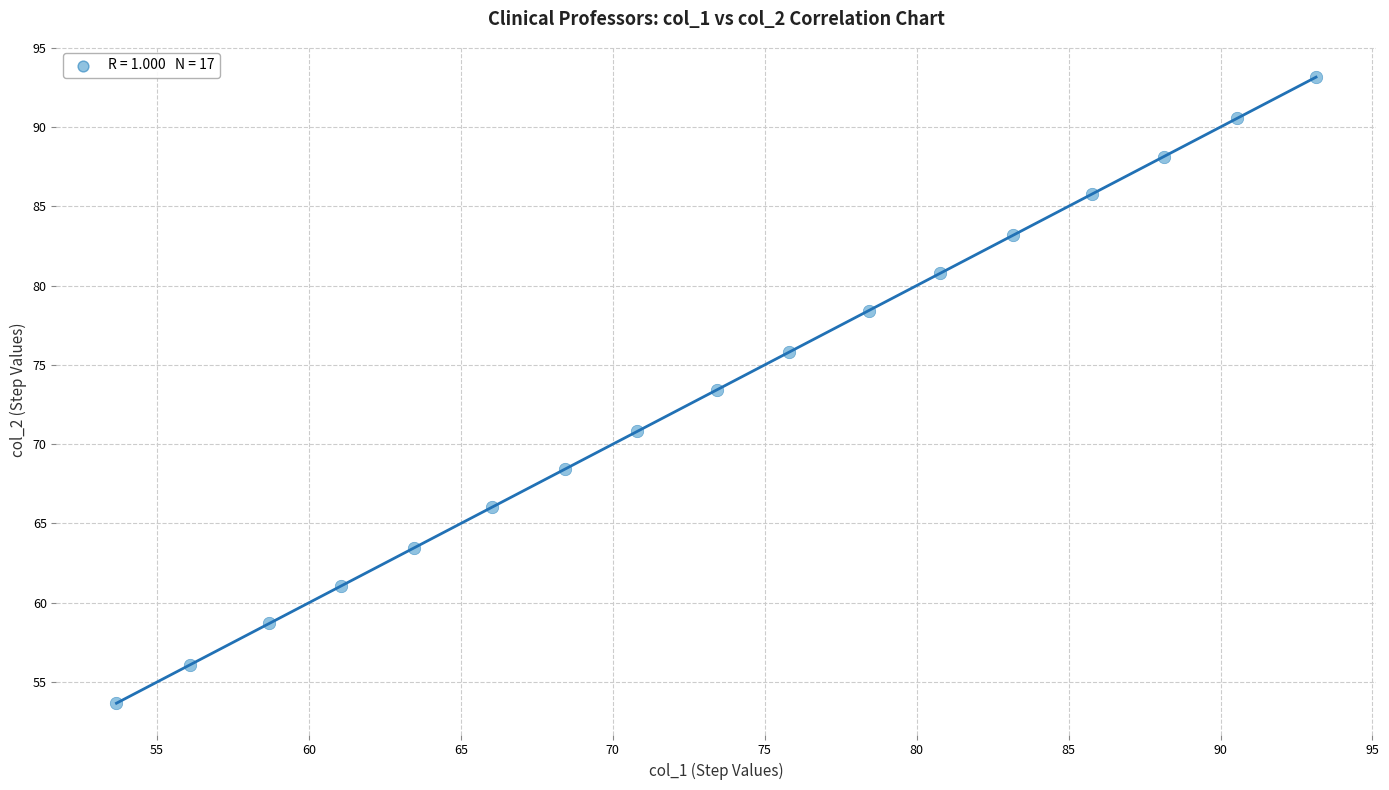

What is the range of Y values (max minus min)?

39.5